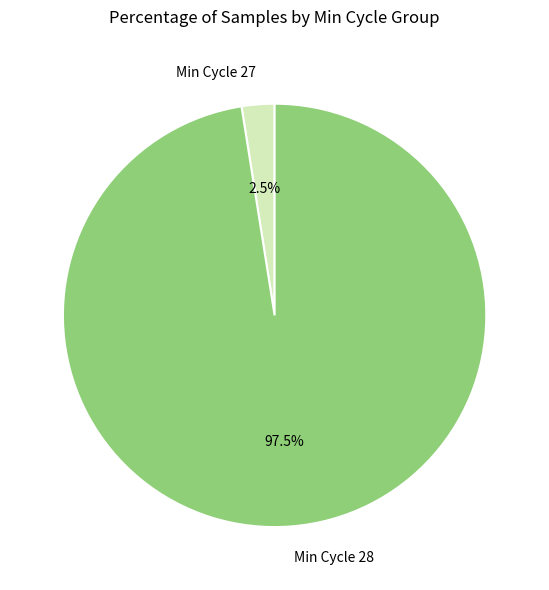

Which category has the biggest portion of the pie?

Min Cycle 28